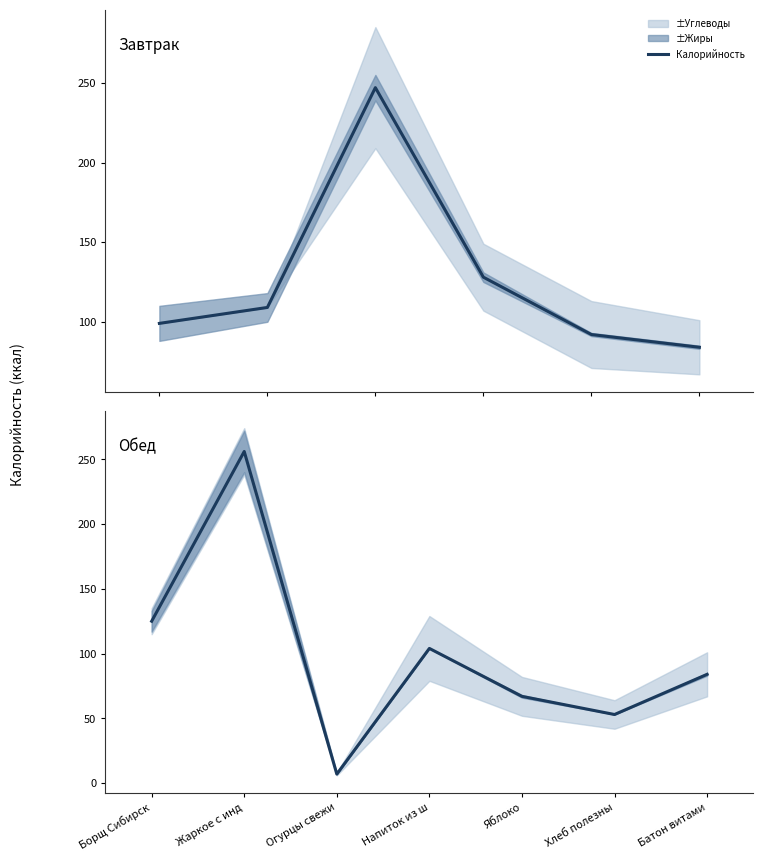

How many interior local valleys (lower than both neighbors) does the data have?

2